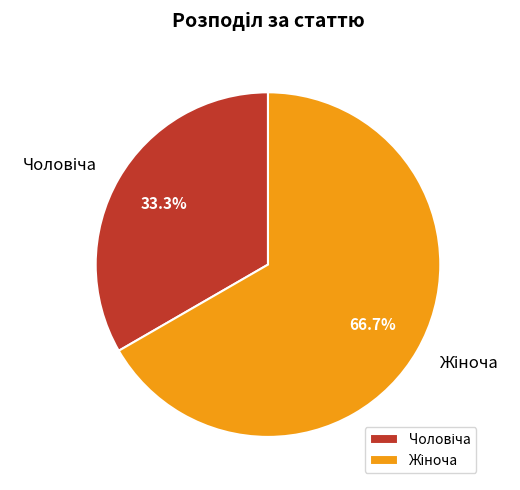

Is there any slice that represents more than half of the pie?

Yes